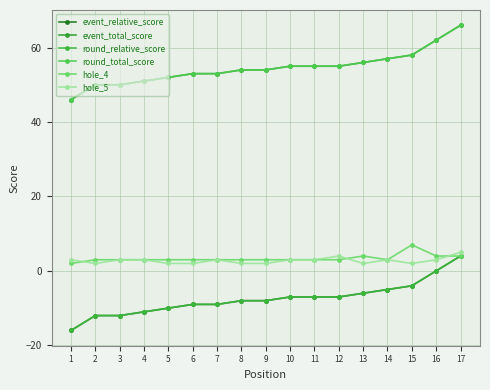

Rank the categories by event_relative_score value from lowest to highest.

1, 2, 3, 4, 5, 6, 7, 8, 9, 10, 11, 12, 13, 14, 15, 16, 17